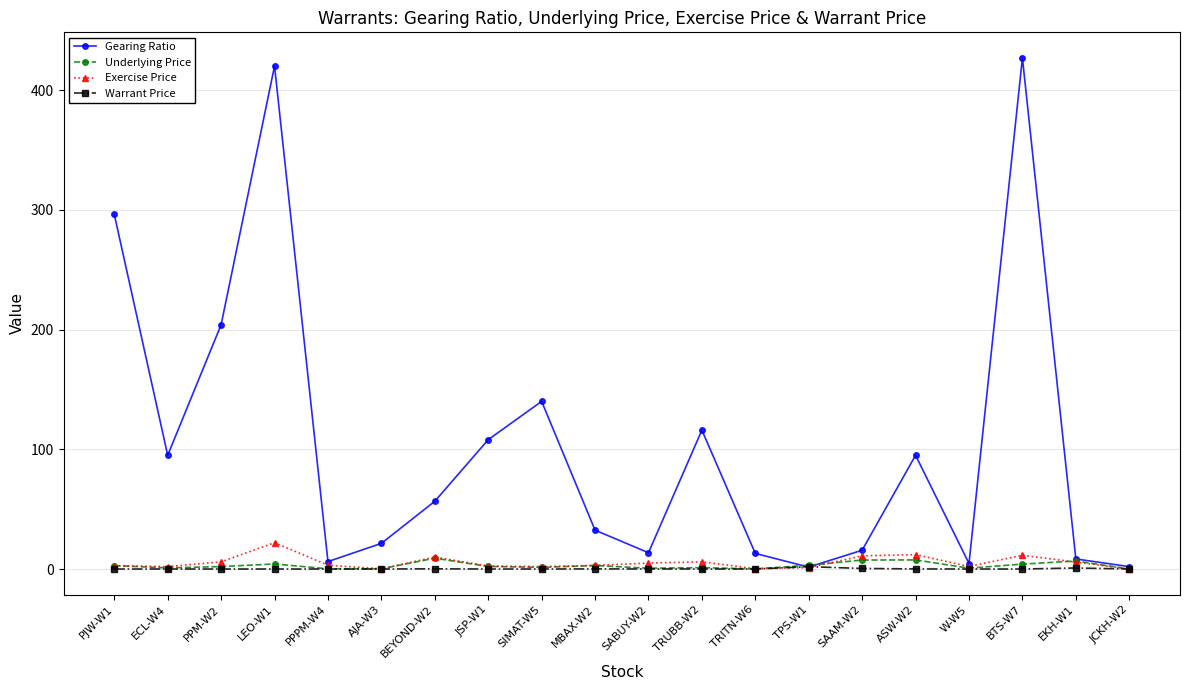

Which series has the largest total across all categories?

Gearing Ratio